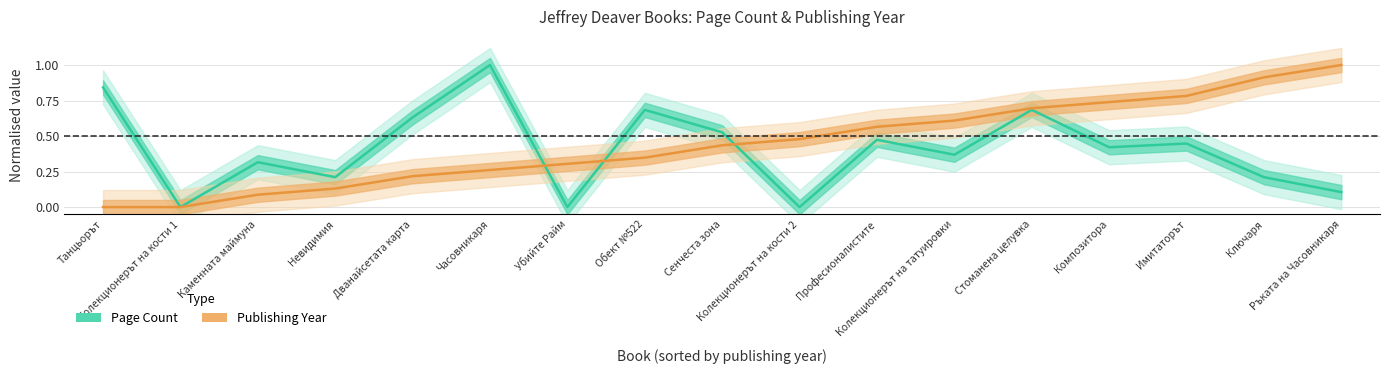

Rank the series by their average value, from lowest to highest.

Page Count, Publishing Year